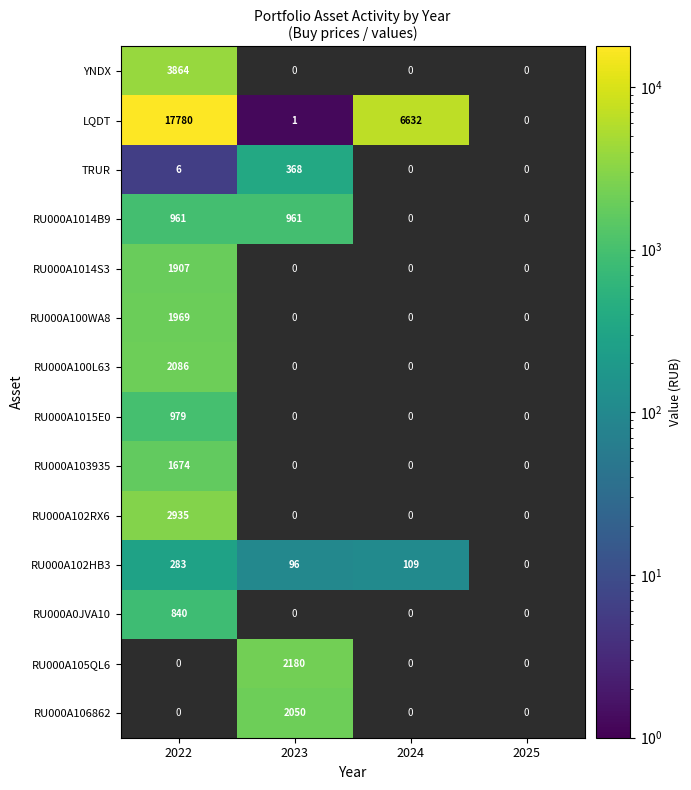

Rank the series by their maximum value, from lowest to highest.

RU000A102HB3, TRUR, RU000A0JVA10, RU000A1014B9, RU000A1015E0, RU000A103935, RU000A1014S3, RU000A100WA8, RU000A106862, RU000A100L63, RU000A105QL6, RU000A102RX6, YNDX, LQDT